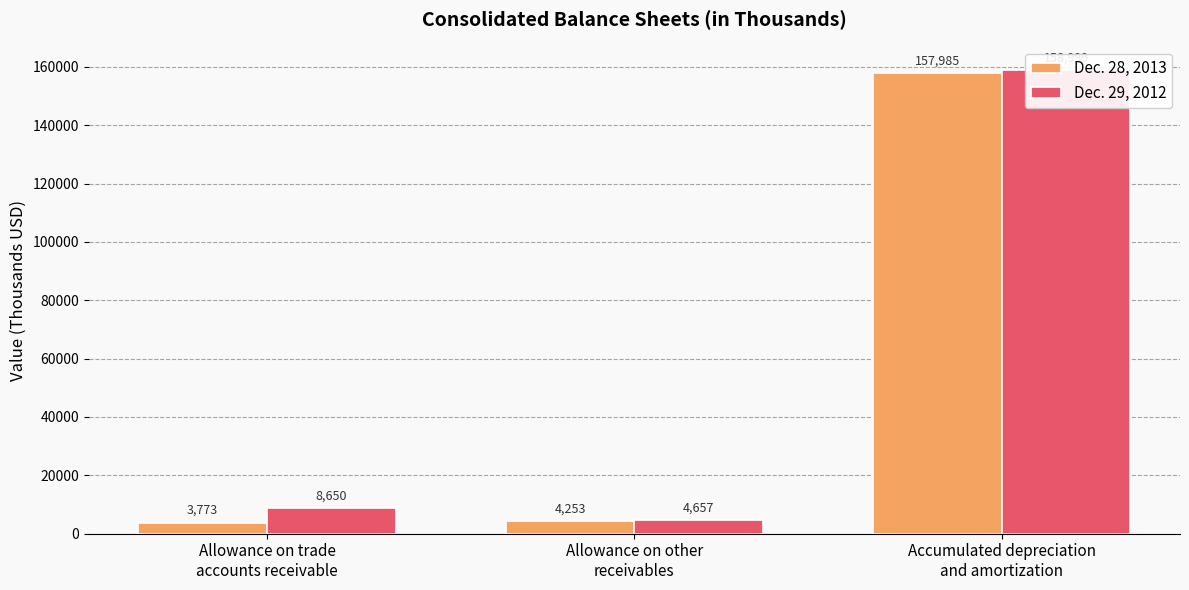

At which label does Dec. 29, 2012 first exceed 8650?

Accumulated depreciation
and amortization